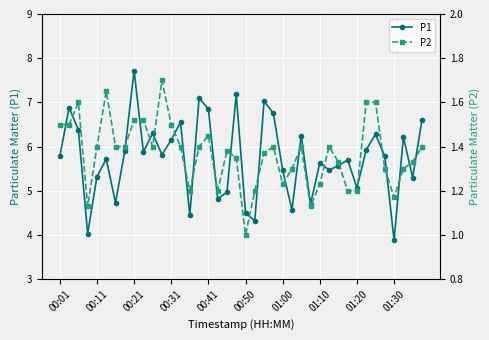

What is the maximum value for P1?

7.7